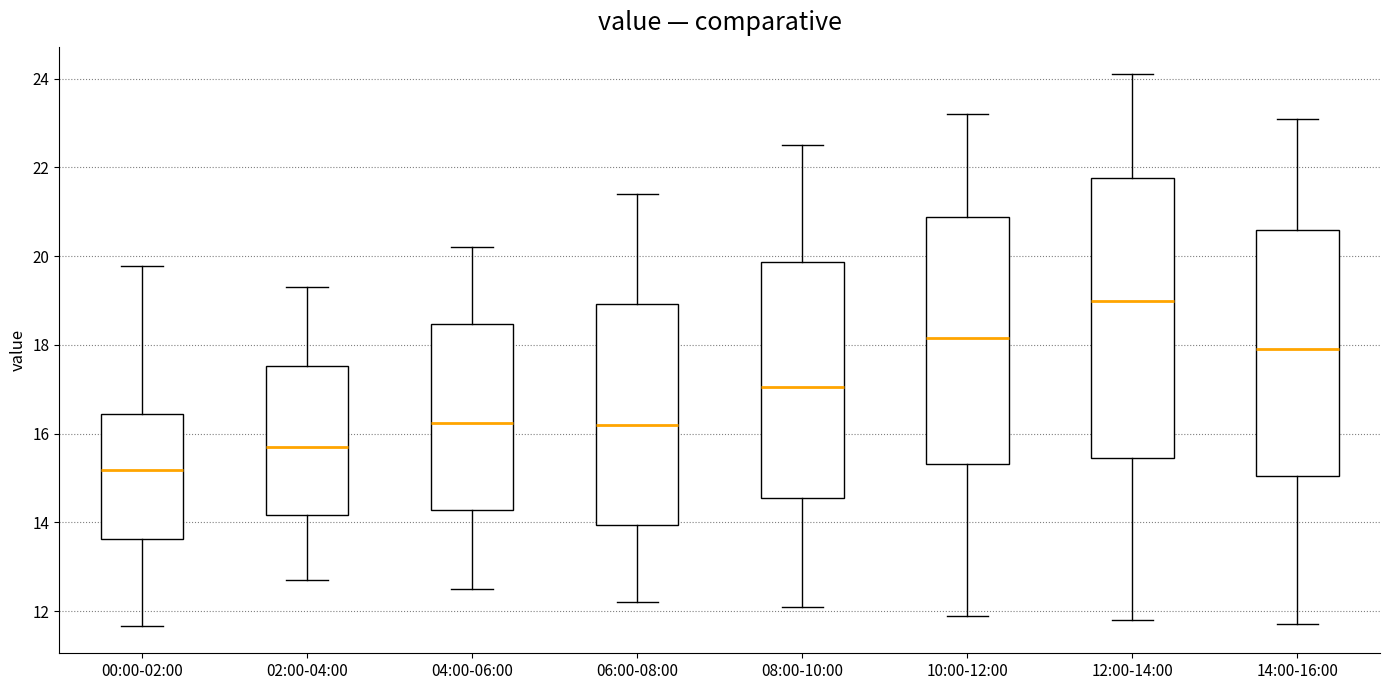

Reading left to right, read every box against the y-axis: the position of its median line, the range the box covers, and the ends of its whiskers. The values are not printed on the chart, so give them approximately, as read against the axis.

00:00-02:00: median 15.2, box 13.6 to 16.4, whiskers 11.6 to 19.8
02:00-04:00: median 15.8, box 14.2 to 17.6, whiskers 12.8 to 19.4
04:00-06:00: median 16.2, box 14.2 to 18.4, whiskers 12.6 to 20.2
06:00-08:00: median 16.2, box 14.0 to 19.0, whiskers 12.2 to 21.4
08:00-10:00: median 17.0, box 14.6 to 19.8, whiskers 12.2 to 22.6
10:00-12:00: median 18.2, box 15.4 to 20.8, whiskers 12.0 to 23.2
12:00-14:00: median 19.0, box 15.4 to 21.8, whiskers 11.8 to 24.2
14:00-16:00: median 18.0, box 15.0 to 20.6, whiskers 11.8 to 23.2